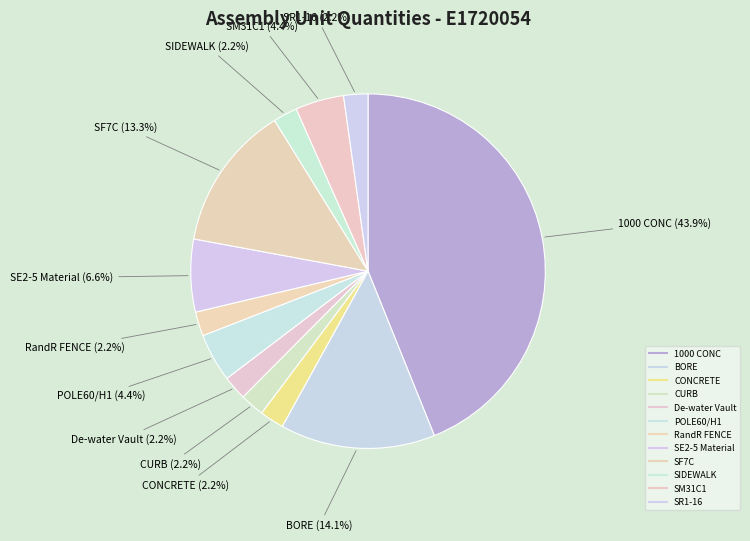

To the nearest percent, what is the difference between the largest and smallest slice percentages?

42%